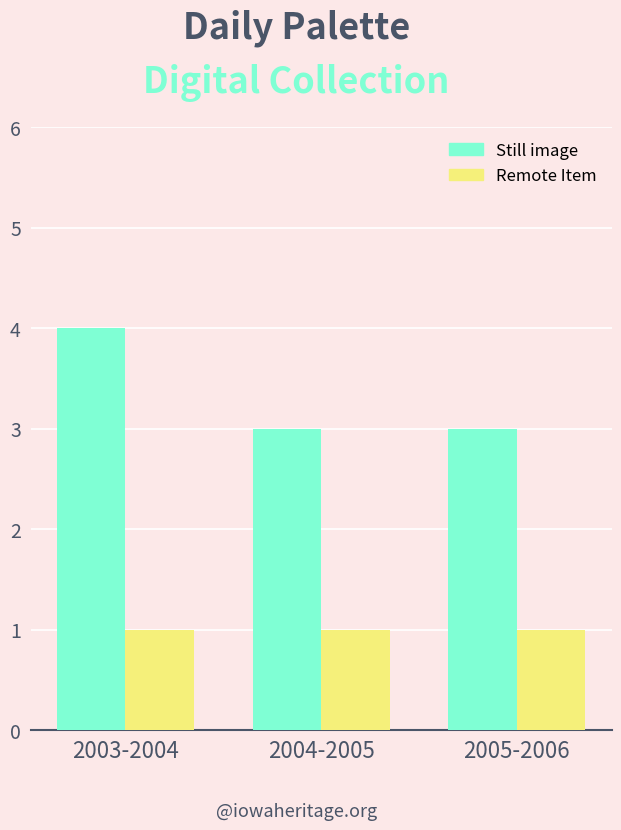

Reading left to right, what are all the values shown in this chart?

Still image: 4	3	3
Remote Item: 1	1	1